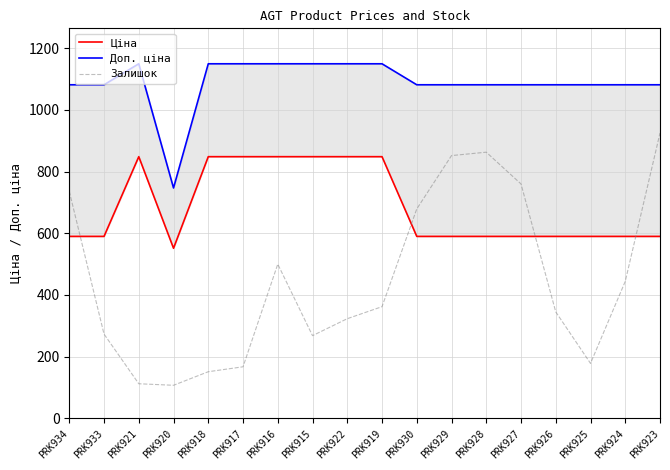

Reading right to left, transcribe all the data shown in this chart.

Ціна: PRK923=589.9	PRK924=589.9	PRK925=589.9	PRK926=589.9	PRK927=589.9	PRK928=589.9	PRK929=589.9	PRK930=589.9	PRK919=848.4	PRK922=848.4	PRK915=848.4	PRK916=848.4	PRK917=848.4	PRK918=848.4	PRK920=551.5	PRK921=848.4	PRK933=589.9	PRK934=589.9
Доп. ціна: PRK923=1081.7	PRK924=1081.7	PRK925=1081.7	PRK926=1081.7	PRK927=1081.7	PRK928=1081.7	PRK929=1081.7	PRK930=1081.7	PRK919=1149.7	PRK922=1149.7	PRK915=1149.7	PRK916=1149.7	PRK917=1149.7	PRK918=1149.7	PRK920=747.0	PRK921=1149.7	PRK933=1081.7	PRK934=1081.7
Залишок: PRK923=925.0	PRK924=444.0	PRK925=178.0	PRK926=345.0	PRK927=760.0	PRK928=863.0	PRK929=852.0	PRK930=679.0	PRK919=362.0	PRK922=323.0	PRK915=268.0	PRK916=500.0	PRK917=167.0	PRK918=151.0	PRK920=107.0	PRK921=112.0	PRK933=273.0	PRK934=736.0